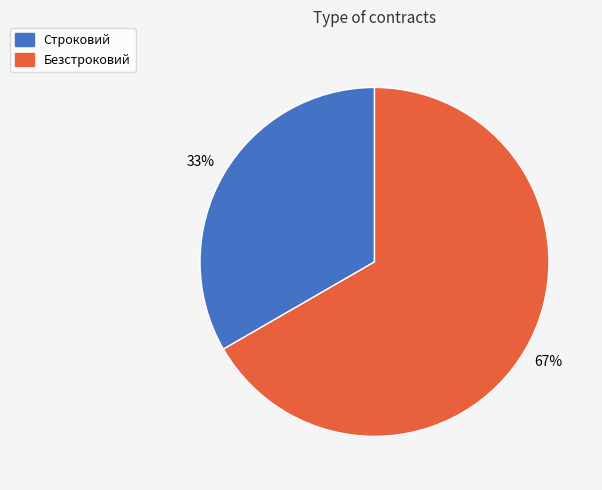

Do Строковий and Безстроковий together represent more than half of the pie?

Yes